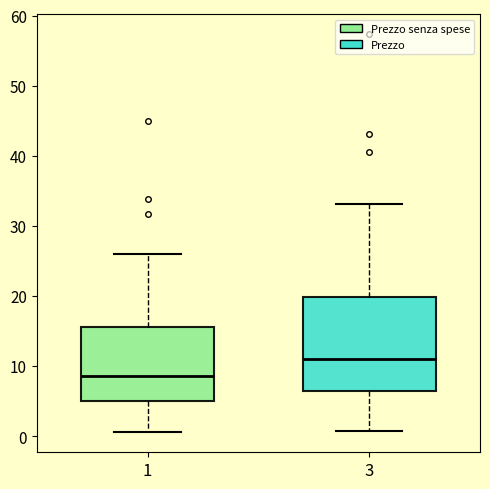

Where does the upper whisker of the box at x = 1 end on the y-axis? The values are not printed on the chart, so give them approximately, as read against the axis.

26